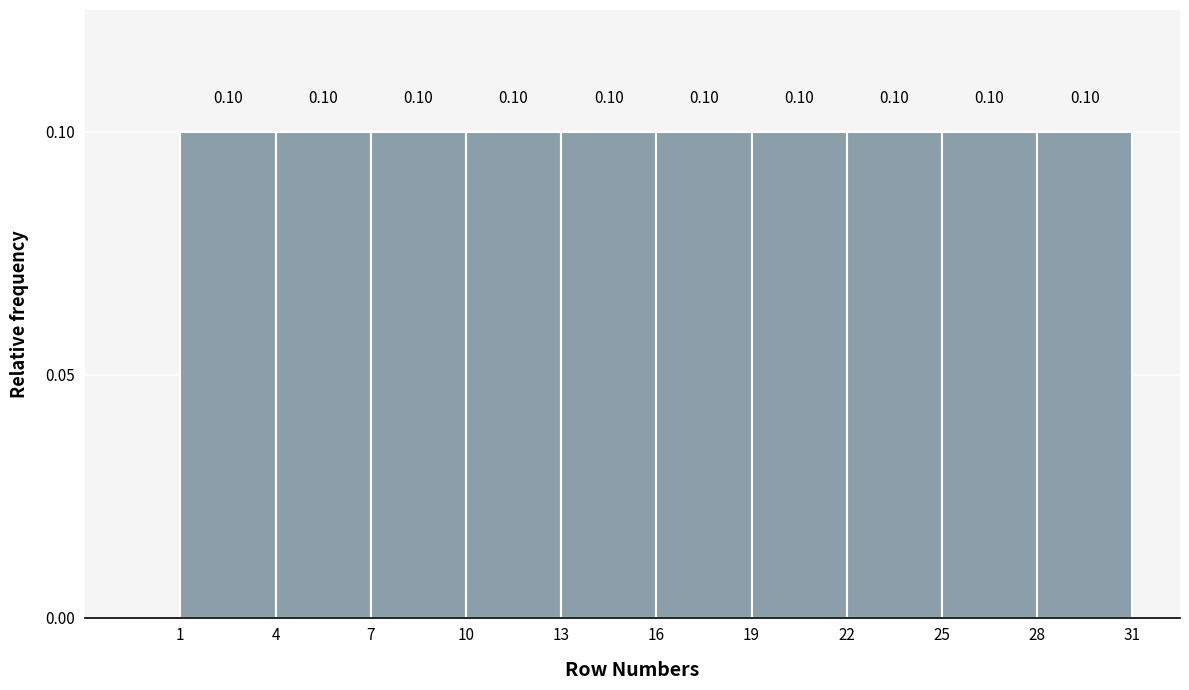

What is the height of the bar covering 7 to 10 on the x-axis?

0.10